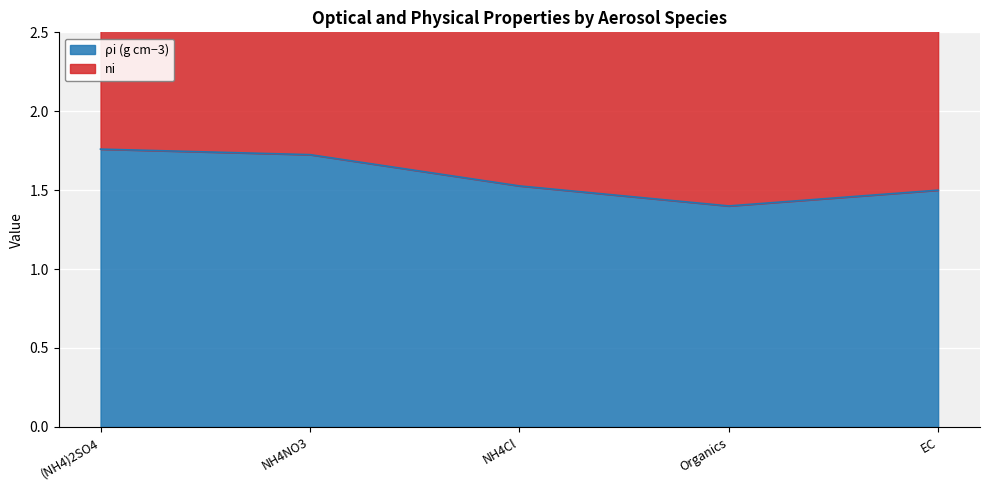

What is the minimum value shown in the chart?

1.4